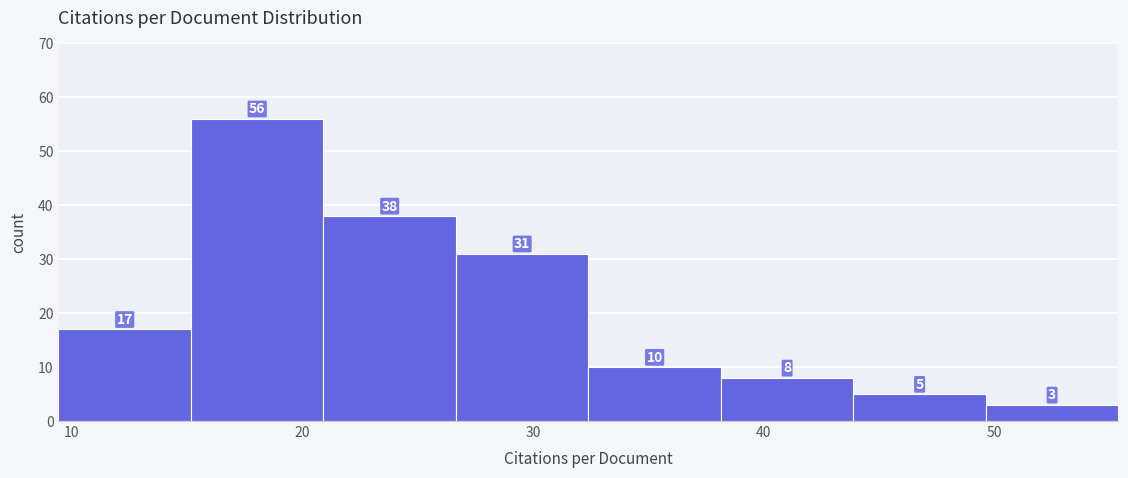

Which range on the x-axis has the tallest bar?

15 to 21